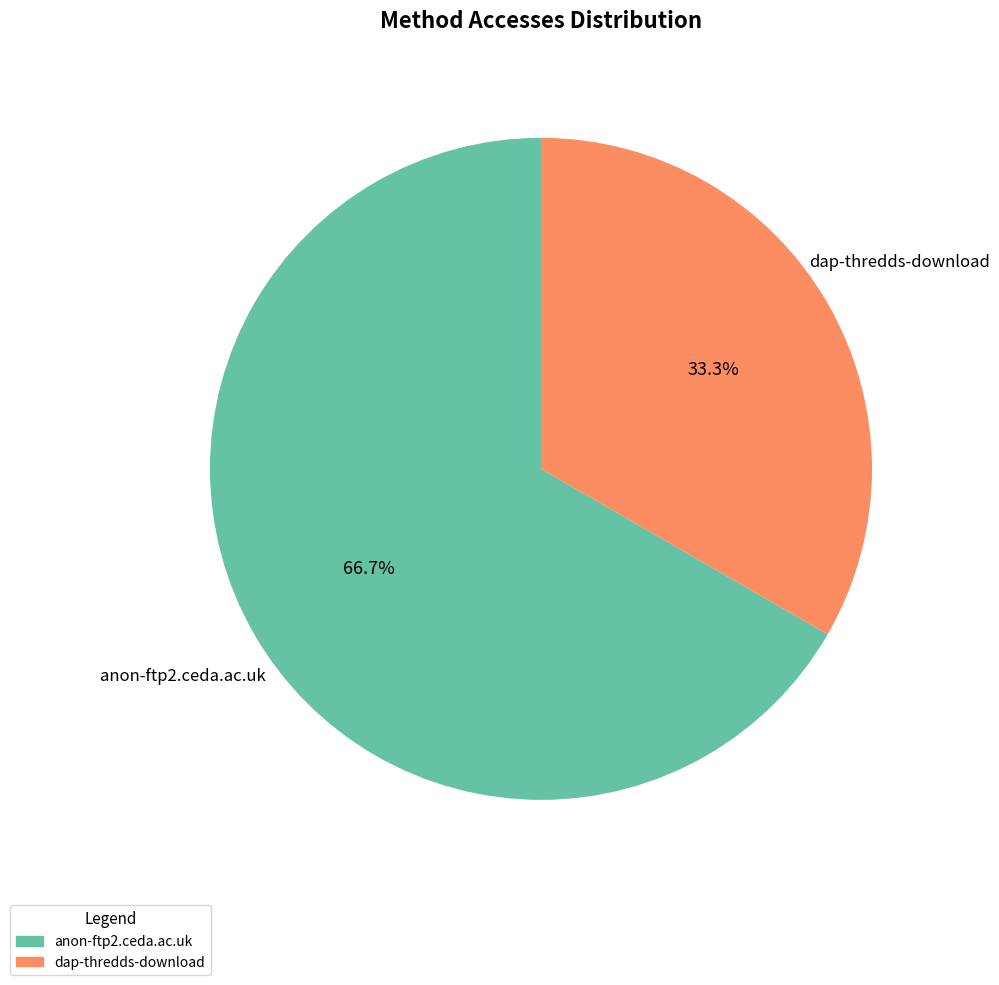

What is the ratio of the value at dap-thredds-download to the value at anon-ftp2.ceda.ac.uk?

0.5